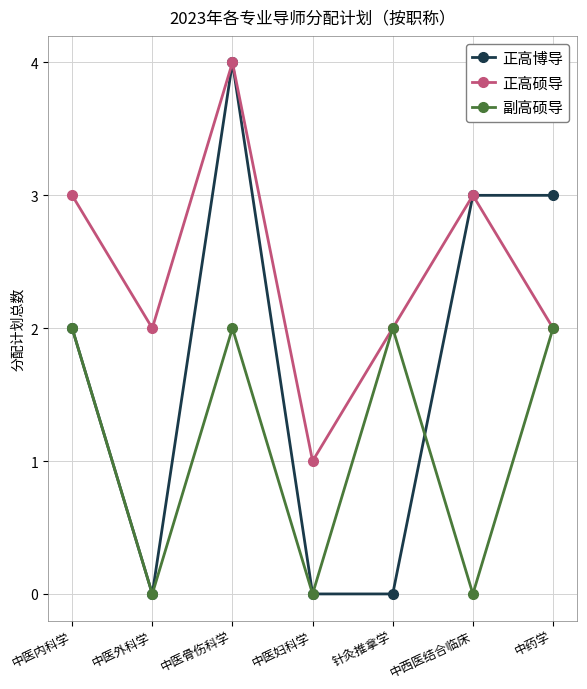

Is it true that 正高博导 equals -1 at 针灸推拿学?

False